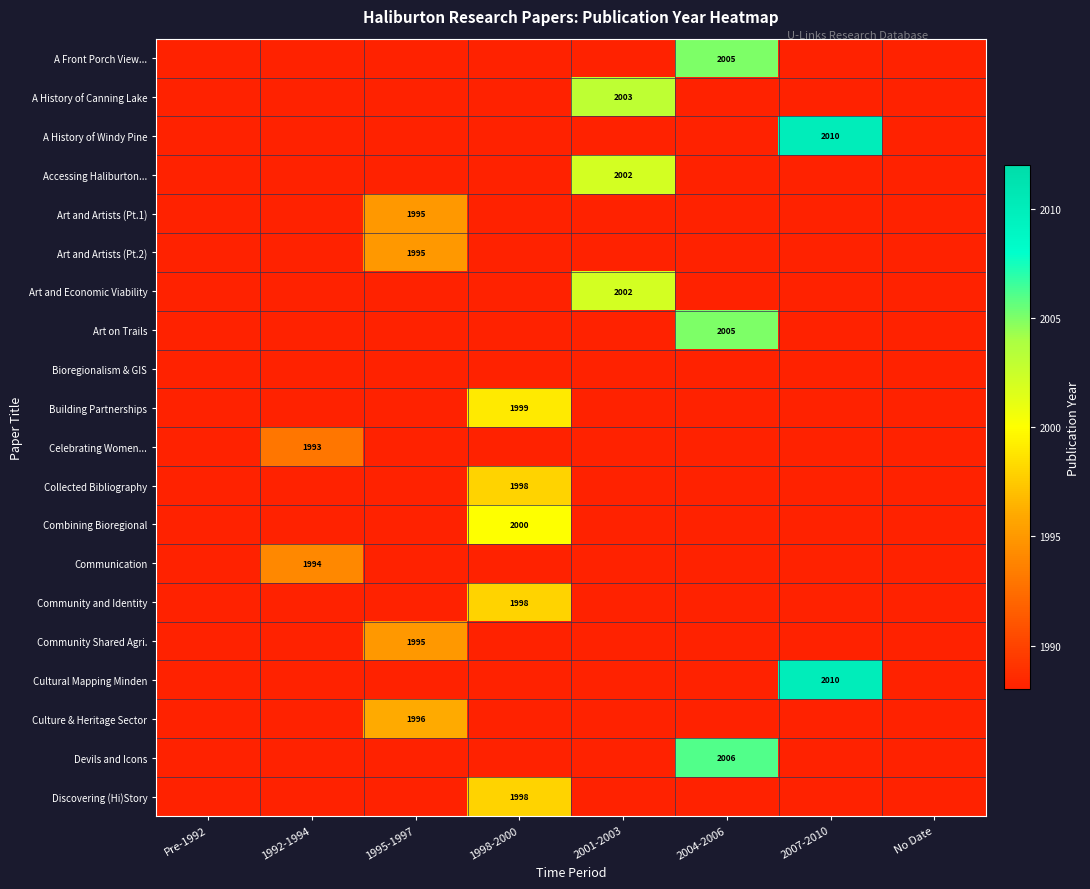

Which label corresponds to the largest value in the chart?

2007-2010